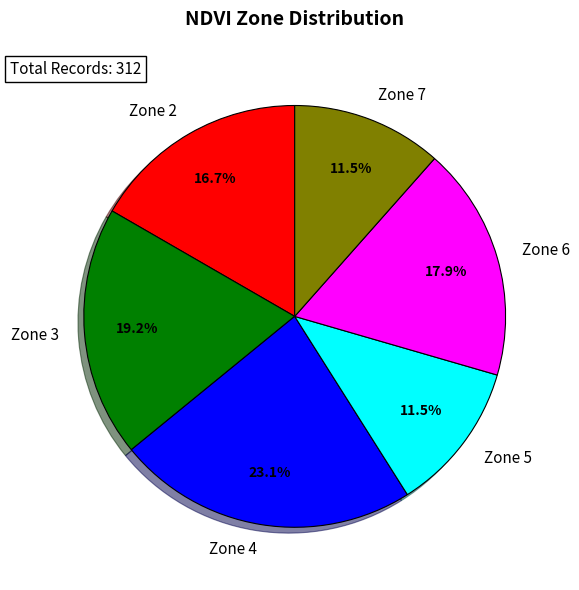

How many slices are in this pie chart?

6